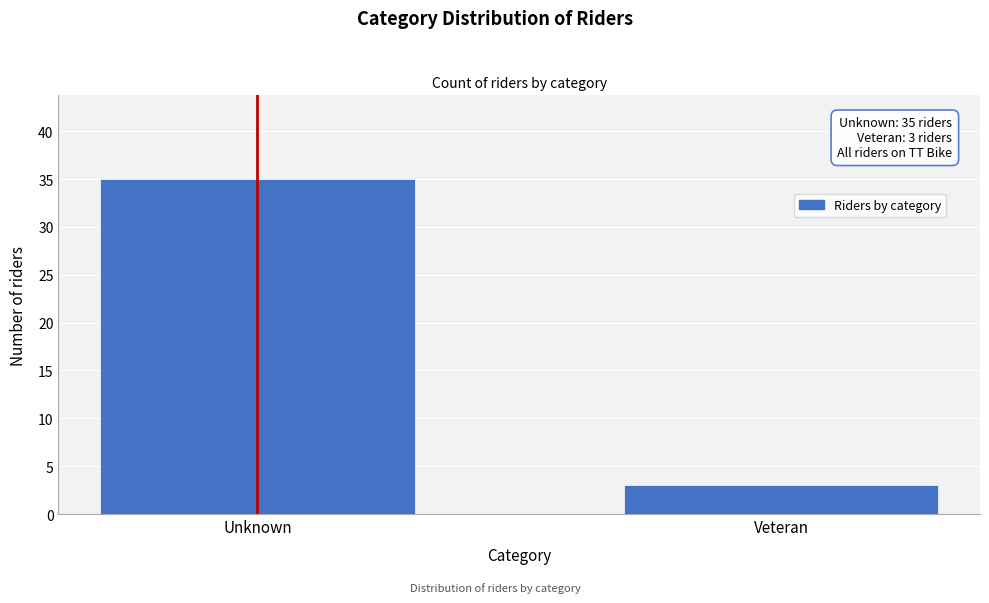

Reading right to left, what are all the values shown in this chart?

3	35